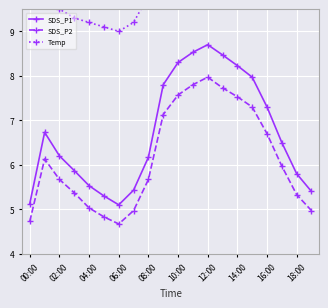

What is the difference between the maximum and minimum values in the Temp series?

3.8